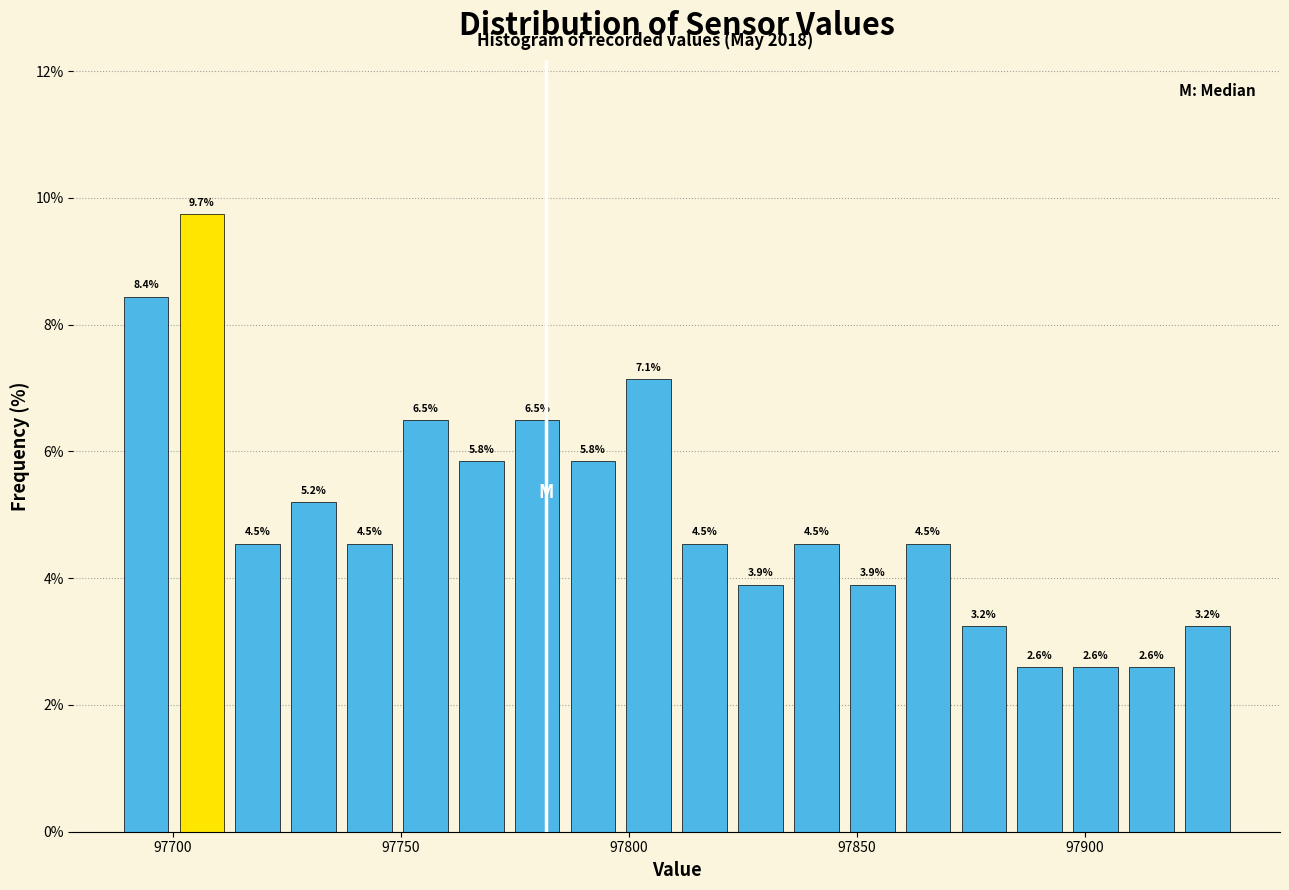

Read against the x-axis, roughly where is the centre of the tallest bar?

97705